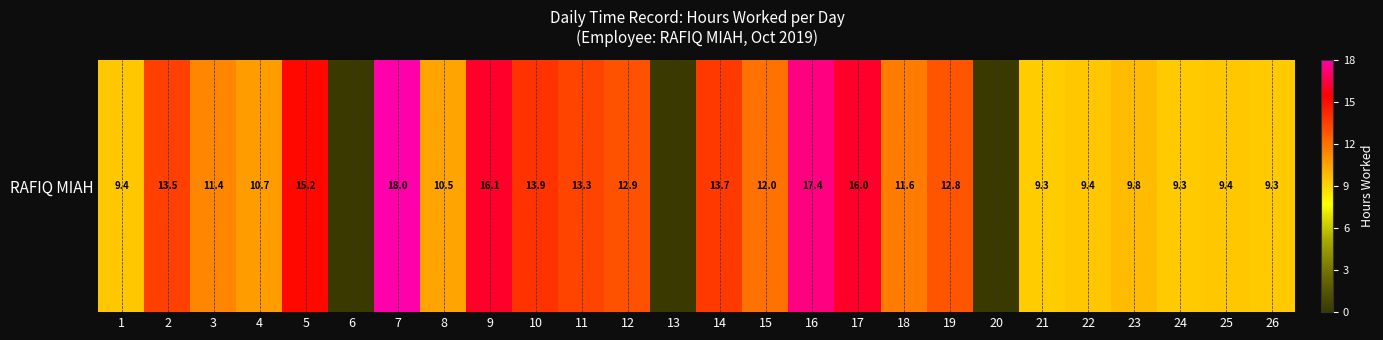

How many data points does each series have?

26